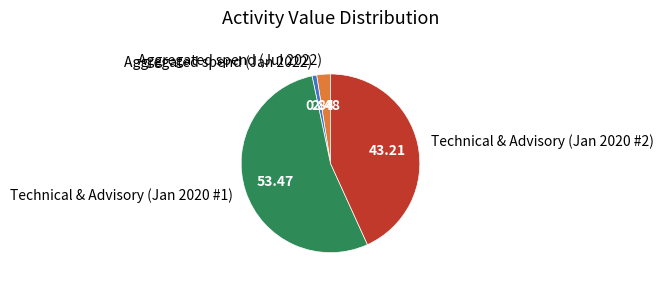

Do Technical & Advisory (Jan 2020 #1) and Aggregated spend (Jul 2022) together represent more than half of the pie?

Yes